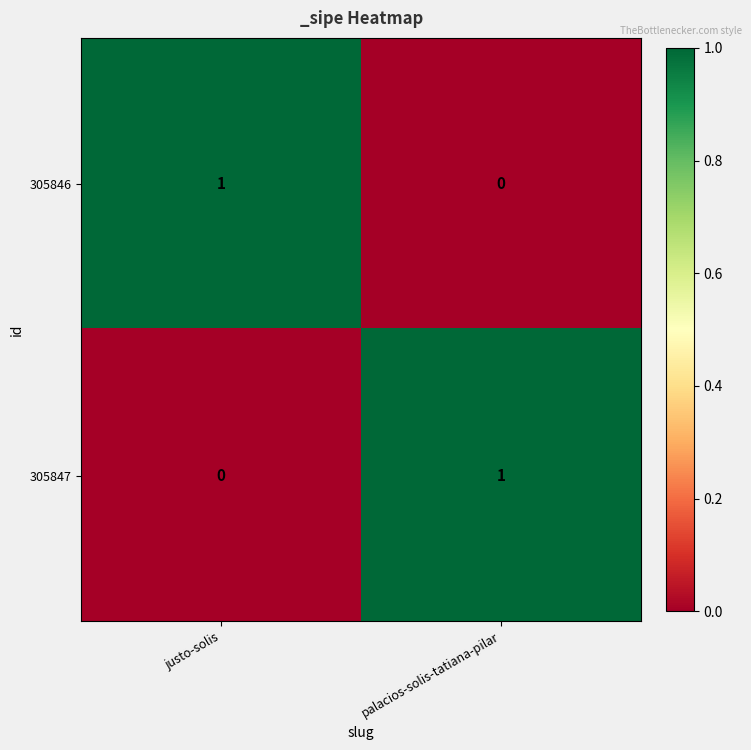

Is the value of 305847 at justo-solis greater than the value of 305846 at justo-solis?

No